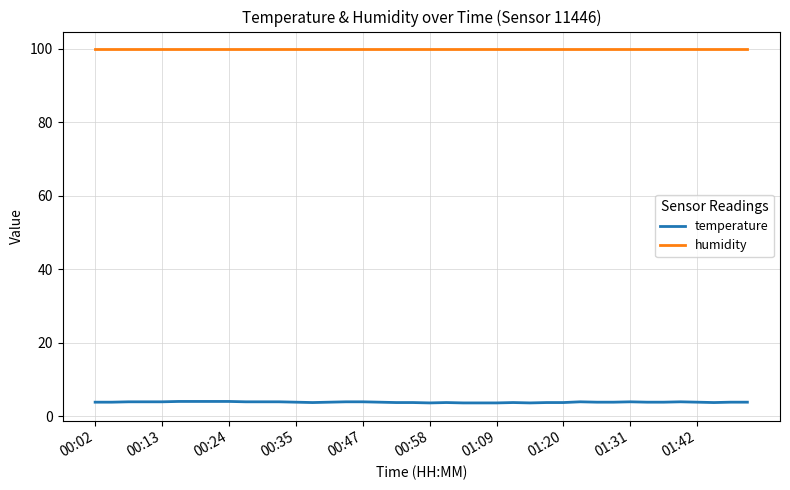

Which series has the largest total across all categories?

humidity